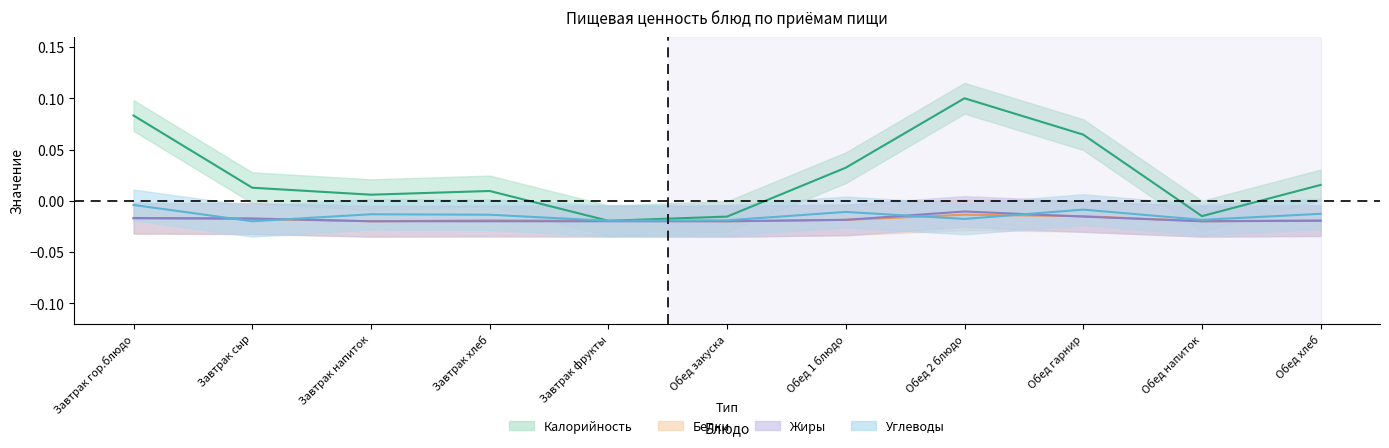

Does the chart display data point markers on the line(s)?

No